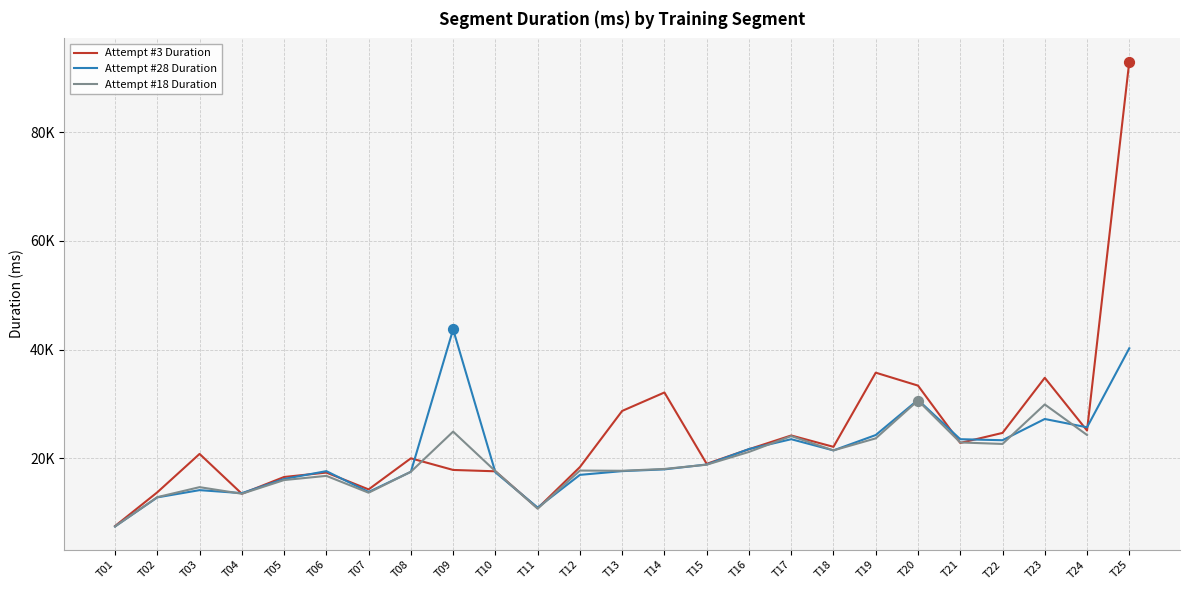

Which series contains the lowest Y value?

Attempt #18 Duration